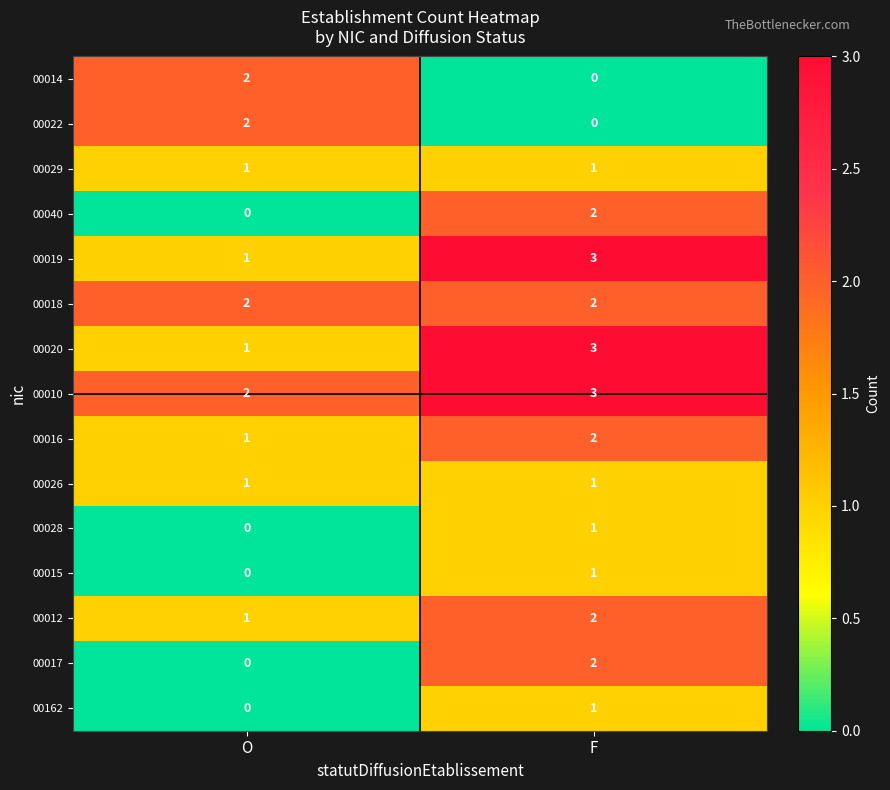

What is the difference between the highest and lowest values at F?

3